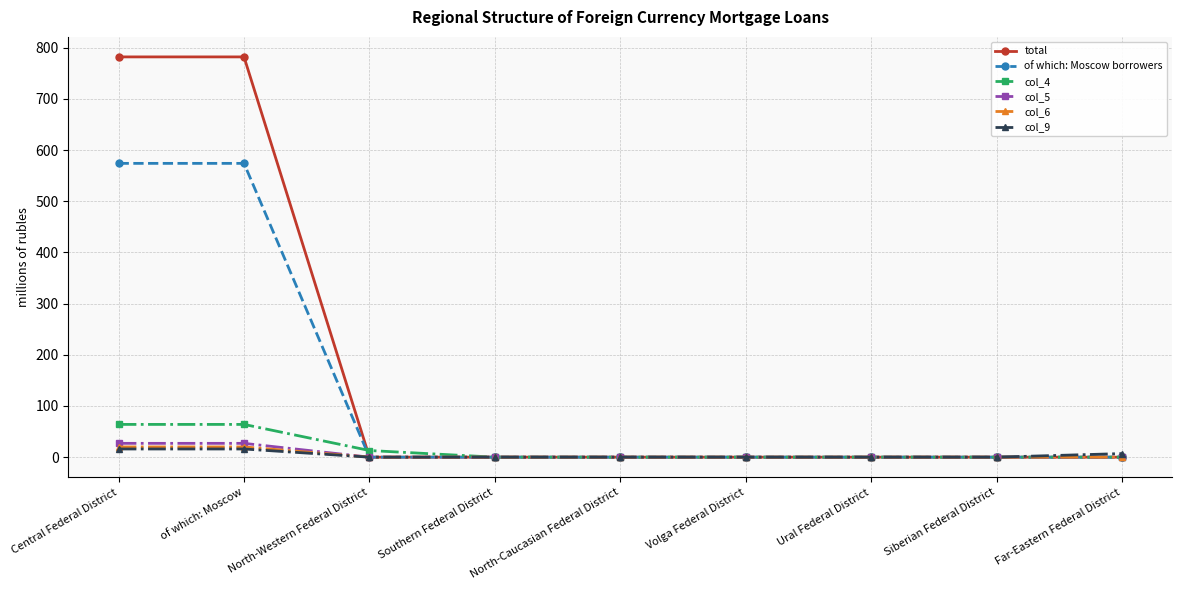

Reading left to right, list all the values displayed in this chart.

total: Central Federal District=782	of which: Moscow=782	North-Western Federal District=0	Southern Federal District=0	North-Caucasian Federal District=0	Volga Federal District=0	Ural Federal District=0	Siberian Federal District=0	Far-Eastern Federal District=0
of which: Moscow borrowers: Central Federal District=574	of which: Moscow=574	North-Western Federal District=0	Southern Federal District=0	North-Caucasian Federal District=0	Volga Federal District=0	Ural Federal District=0	Siberian Federal District=0	Far-Eastern Federal District=0
col_4: Central Federal District=64	of which: Moscow=64	North-Western Federal District=13	Southern Federal District=0	North-Caucasian Federal District=0	Volga Federal District=0	Ural Federal District=0	Siberian Federal District=0	Far-Eastern Federal District=0
col_5: Central Federal District=27	of which: Moscow=27	North-Western Federal District=0	Southern Federal District=0	North-Caucasian Federal District=0	Volga Federal District=0	Ural Federal District=0	Siberian Federal District=0	Far-Eastern Federal District=0
col_6: Central Federal District=20	of which: Moscow=20	North-Western Federal District=0	Southern Federal District=0	North-Caucasian Federal District=0	Volga Federal District=0	Ural Federal District=0	Siberian Federal District=0	Far-Eastern Federal District=0
col_9: Central Federal District=16	of which: Moscow=16	North-Western Federal District=0	Southern Federal District=0	North-Caucasian Federal District=0	Volga Federal District=0	Ural Federal District=0	Siberian Federal District=0	Far-Eastern Federal District=7